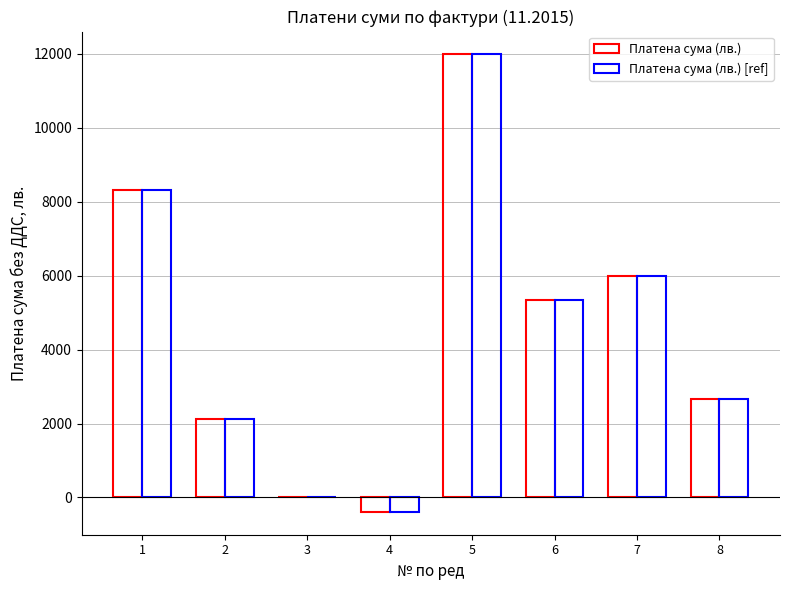

How many distinct data groups are displayed?

2